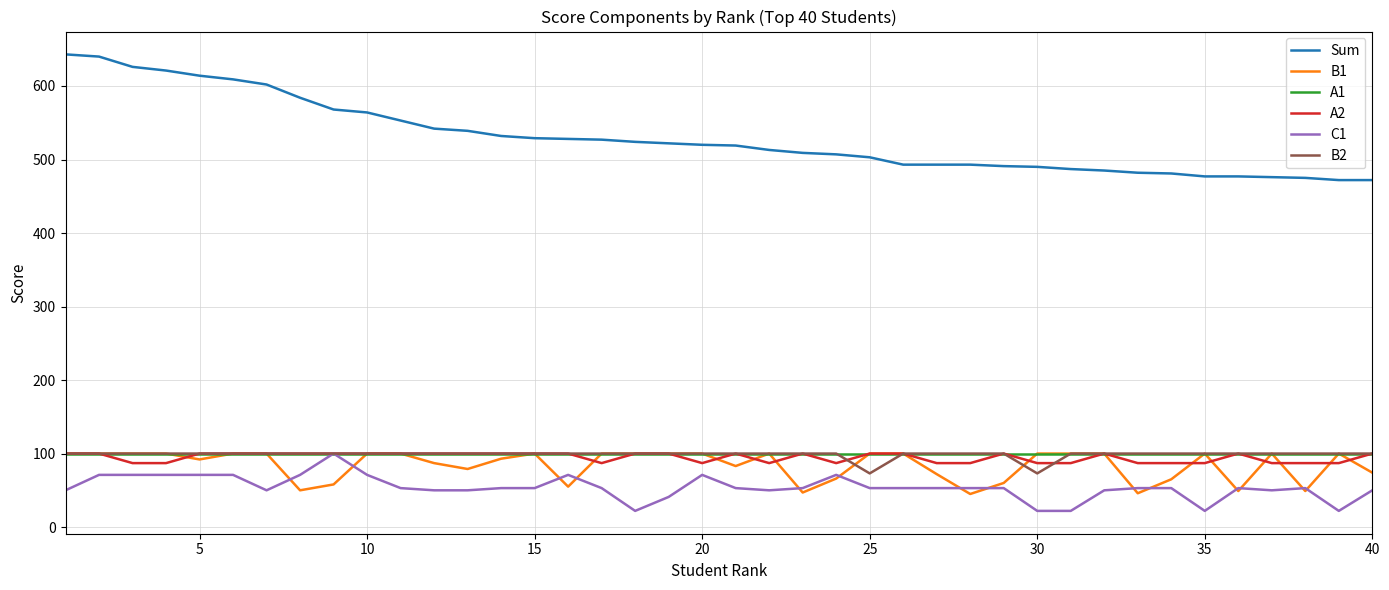

What is the lowest value of the B2 series?

73